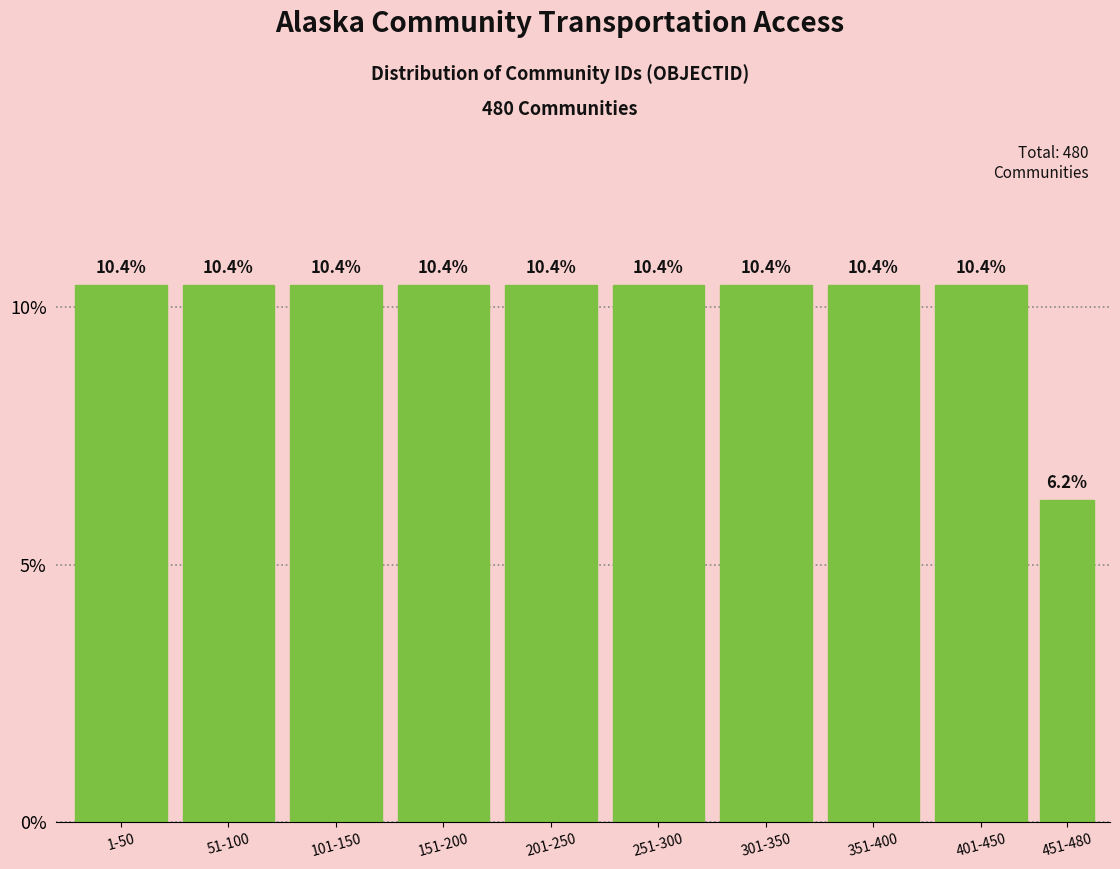

Which category has the lowest value across all series?

451-480